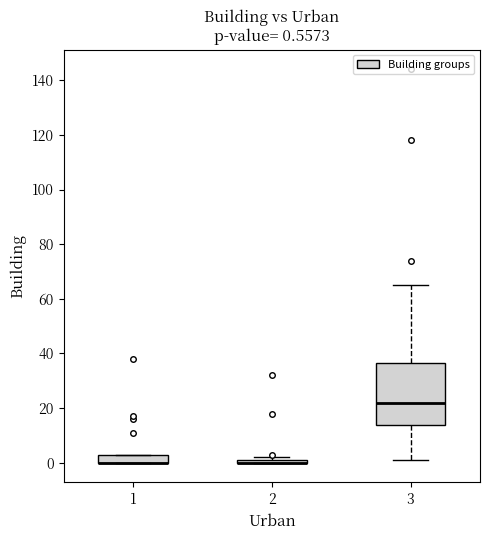

Comparing the boxes themselves (not the whiskers), which one is the tallest?

3